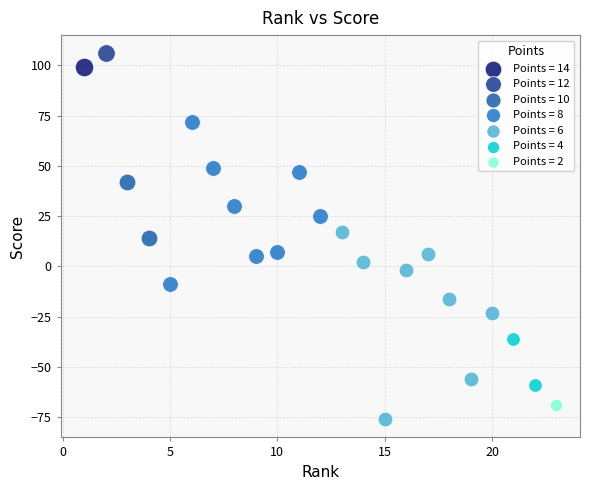

Which series reaches the maximum Y coordinate?

Points = 12